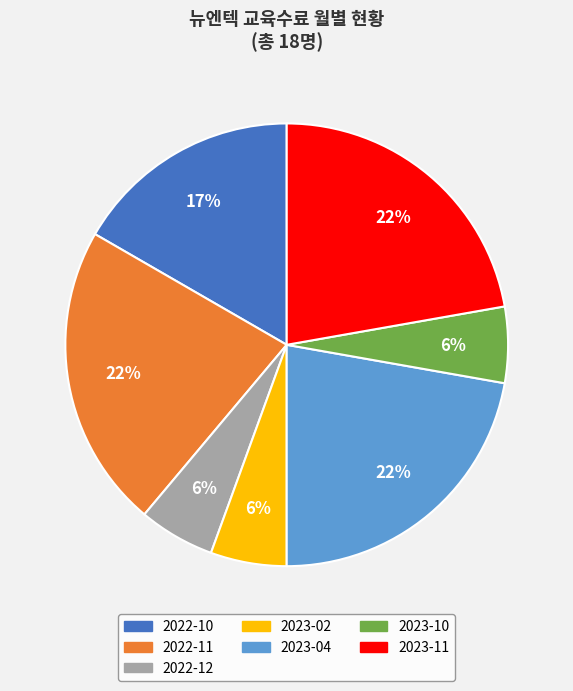

The 2023-11 slice represents 33% of the pie. True or false?

False